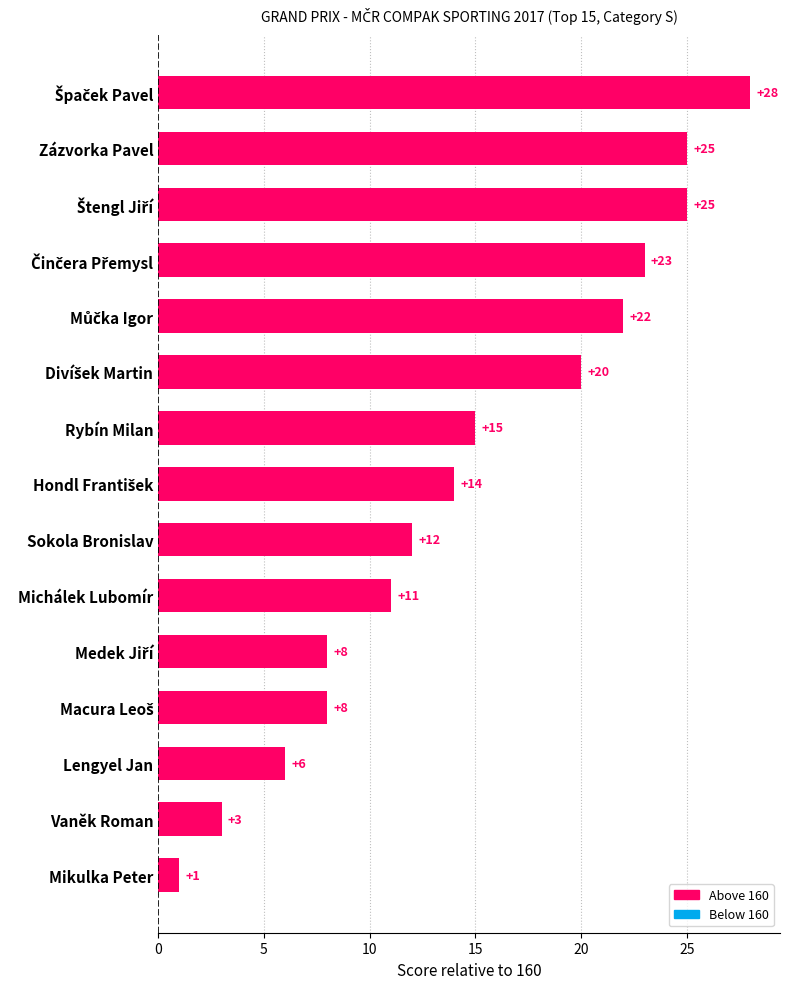

Reading top to bottom, extract all data points from this chart.

28	25	25	23	22	20	15	14	12	11	8	8	6	3	1